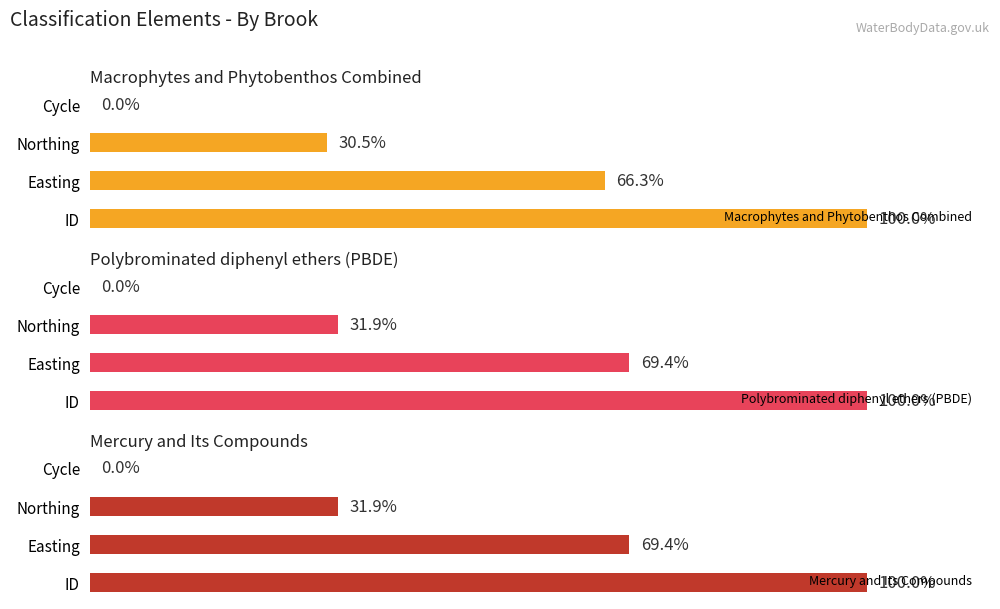

How many bars are there in total?

12